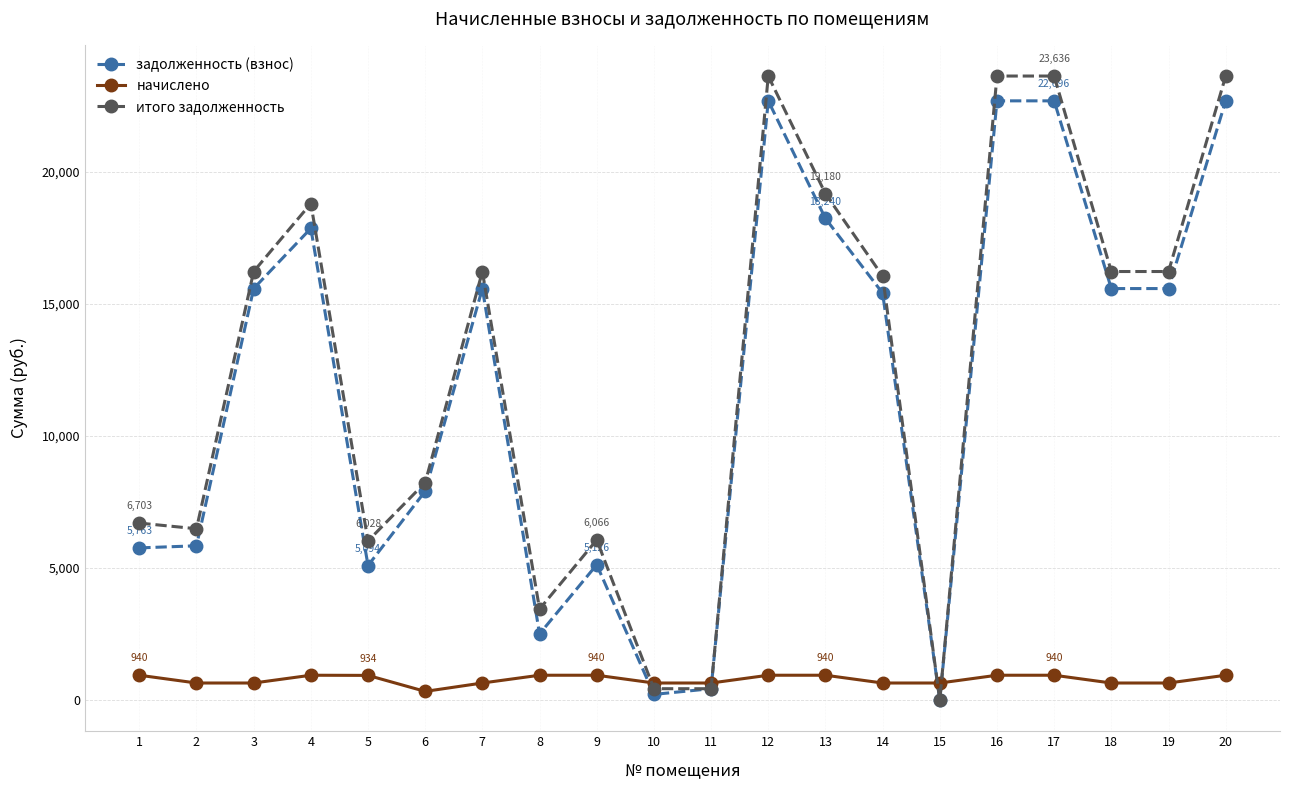

Rank the series at 7 from highest to lowest value.

итого задолженность, задолженность (взнос), начислено